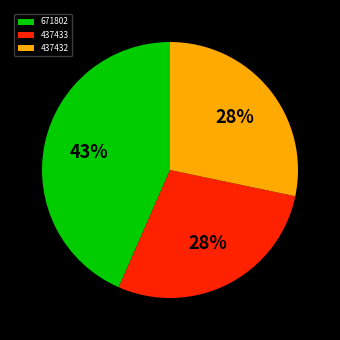

How many segments does this pie chart have?

3